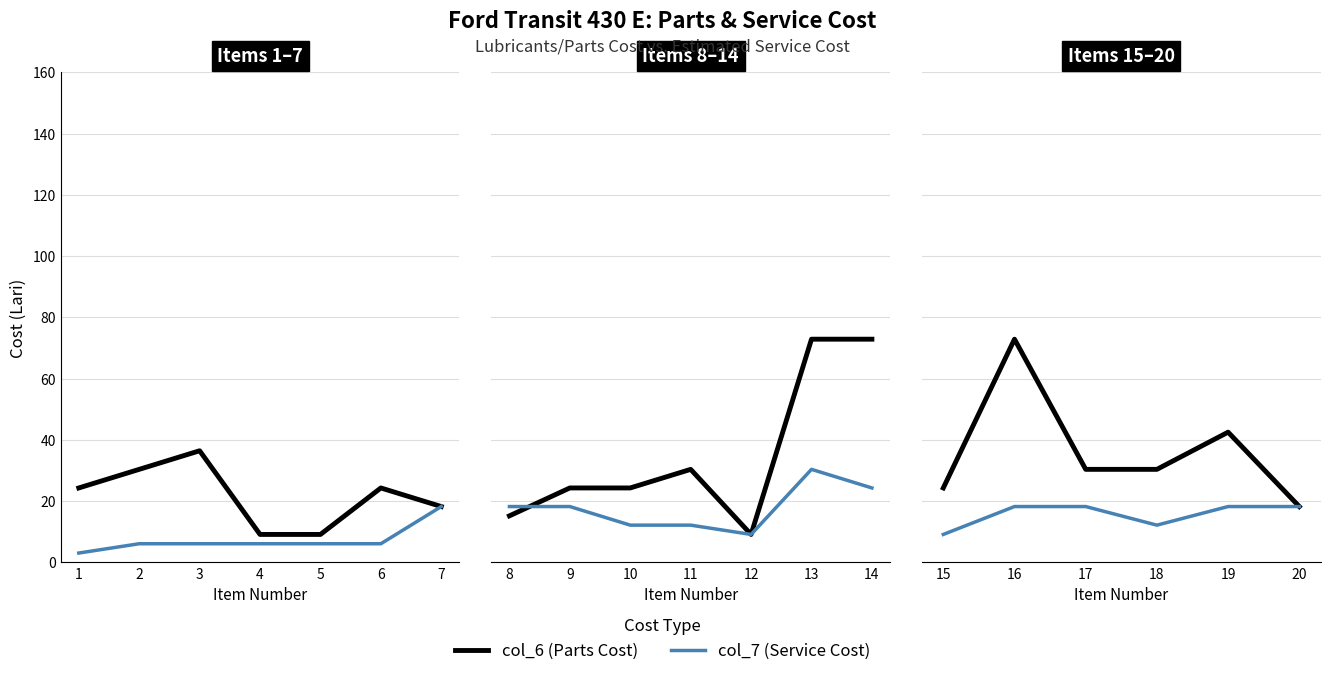

How many series are shown in this chart?

2